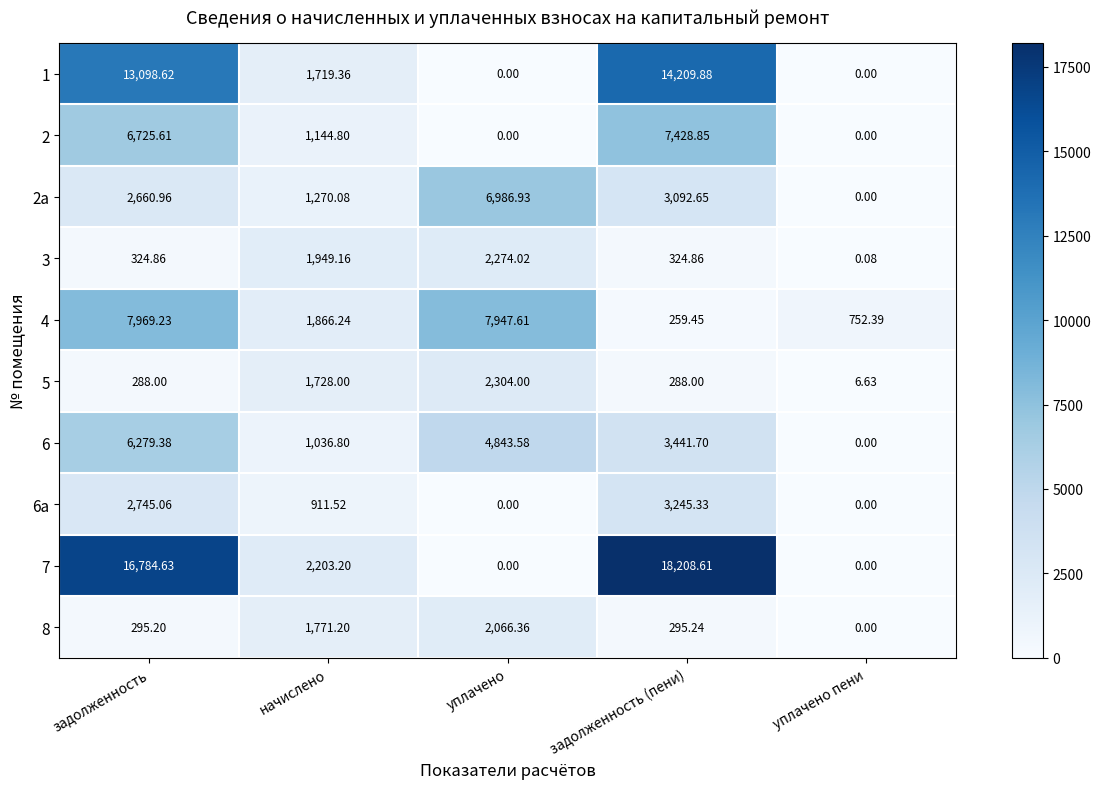

Is the value of 6a at начислено greater than the value of 1 at задолженность?

No